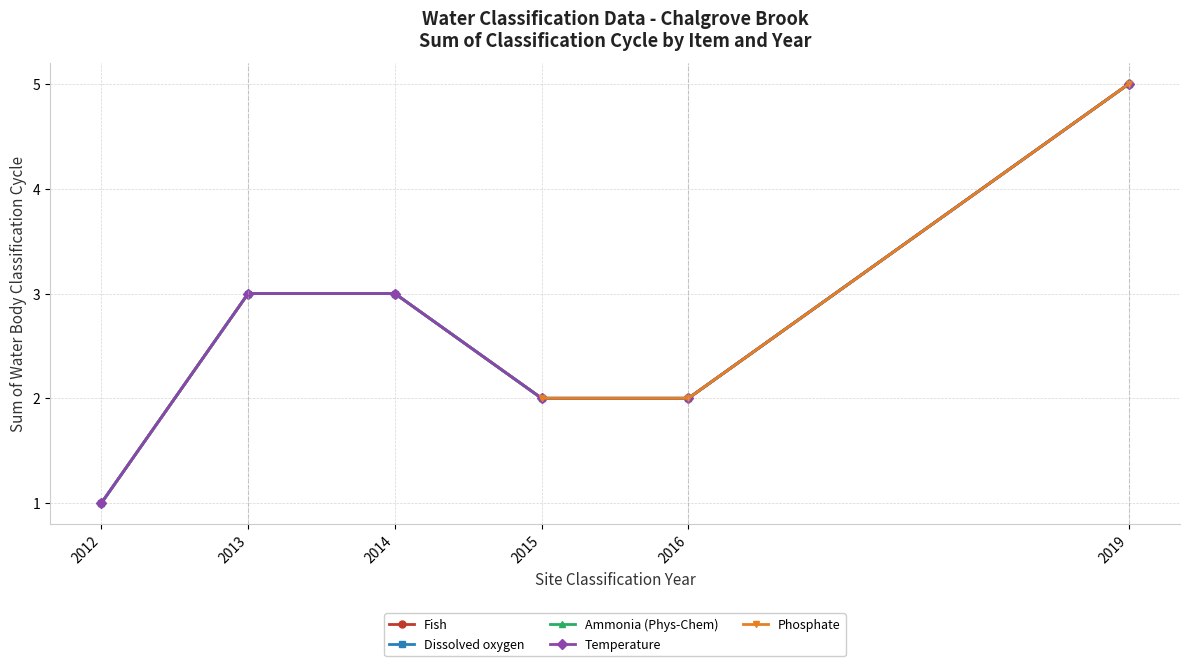

How many lines are shown in the chart?

5